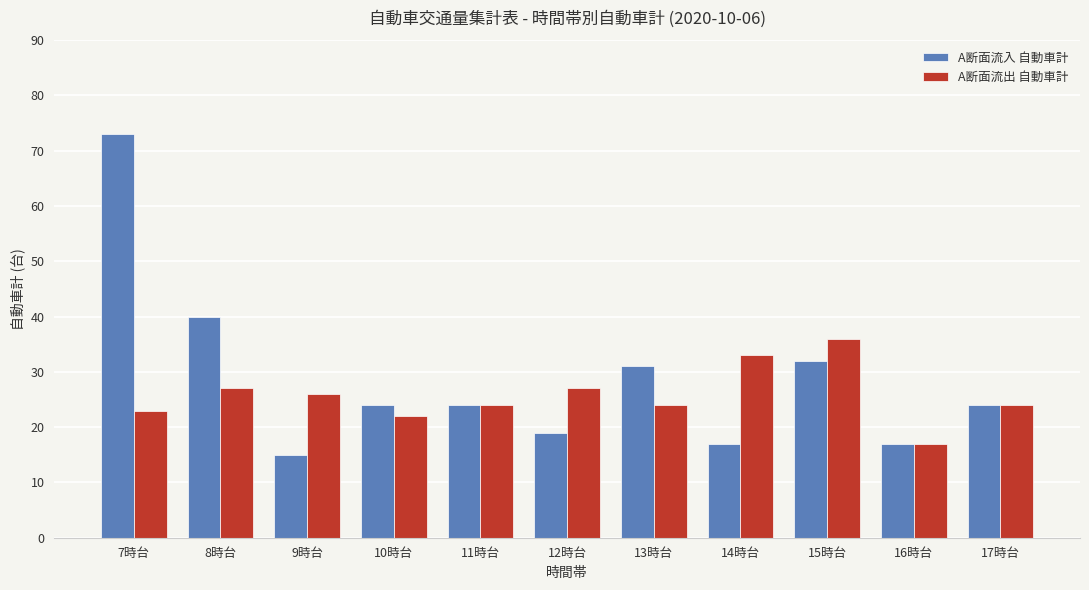

The A断面流入 自動車計 series shows 8 at 9時台. True or false?

False